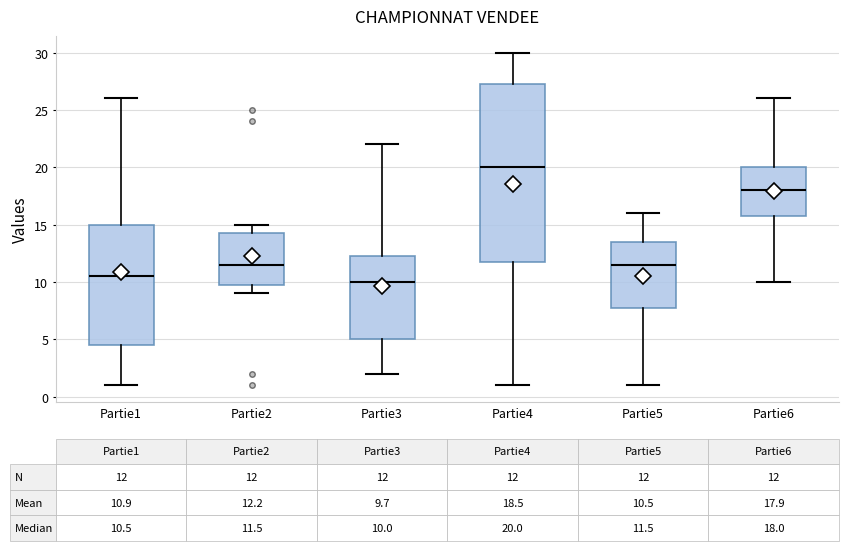

Which box has the lowest median line?

Partie3